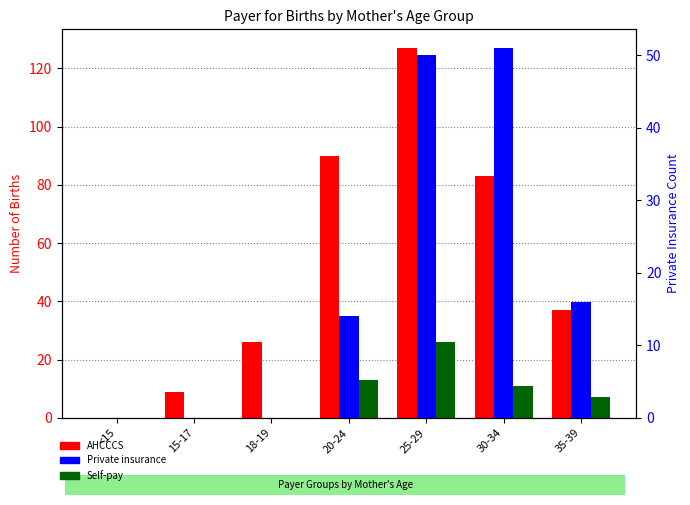

Which series has the largest total across all categories?

AHCCCS